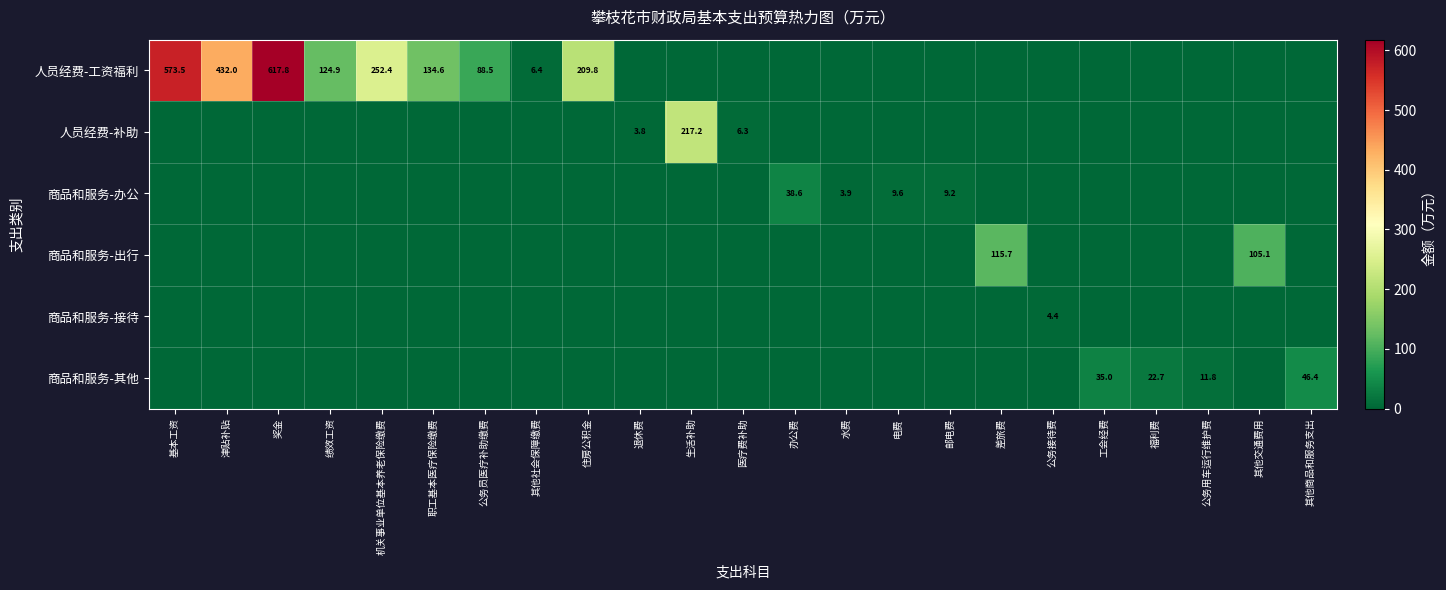

What is the total value across all series at 公务员医疗补助缴费?

88.5